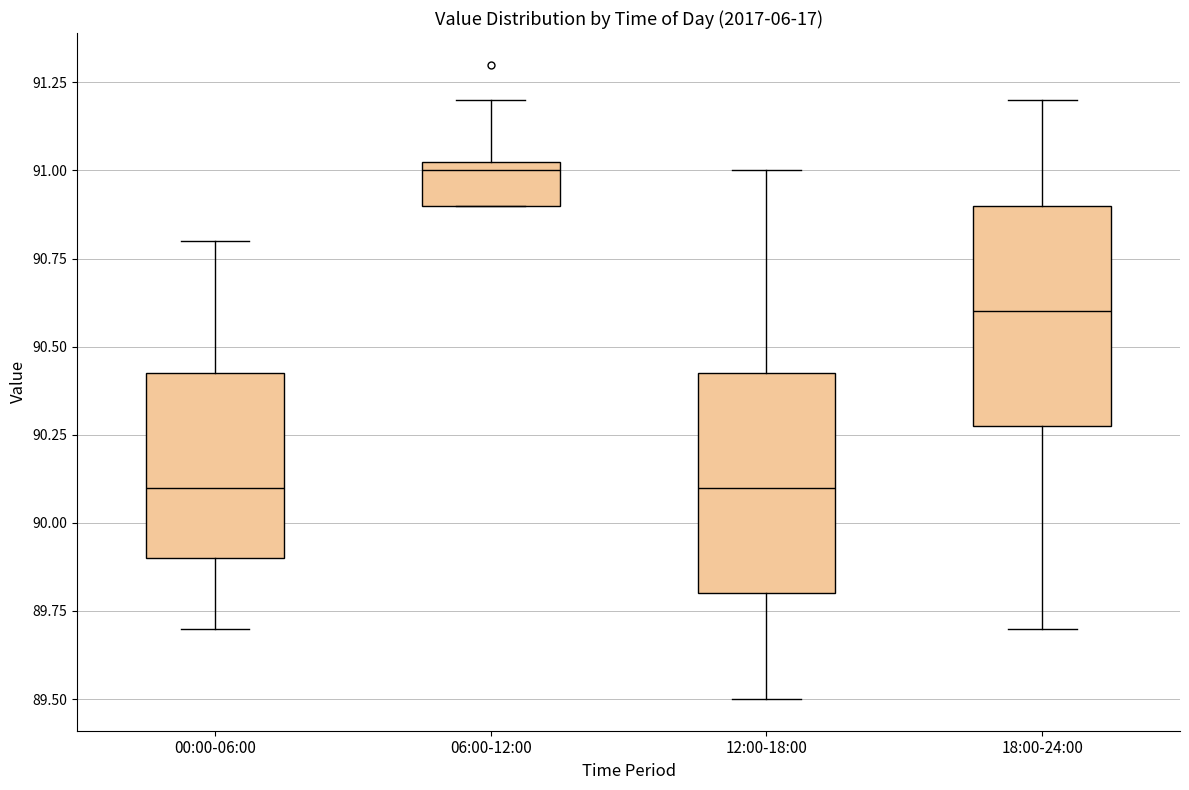

Reading left to right, transcribe this box plot: for each box, give where its median line is, the range the box spans, and where its two whiskers end, as read against the y-axis. The values are not printed on the chart, so give them approximately, as read against the axis.

00:00-06:00: median 90.10, box 89.90 to 90.45, whiskers 89.70 to 90.80
06:00-12:00: median 91.00, box 90.90 to 91.05, whiskers 90.90 to 91.20
12:00-18:00: median 90.10, box 89.80 to 90.45, whiskers 89.50 to 91.00
18:00-24:00: median 90.60, box 90.30 to 90.90, whiskers 89.70 to 91.20